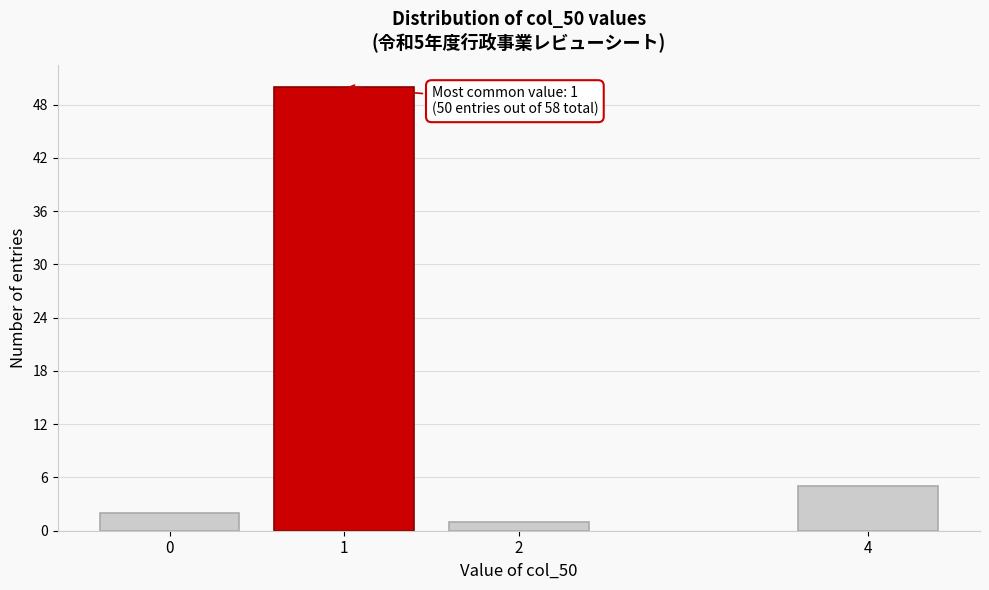

Reading right to left, transcribe all the data shown in this chart.

5	1	50	2